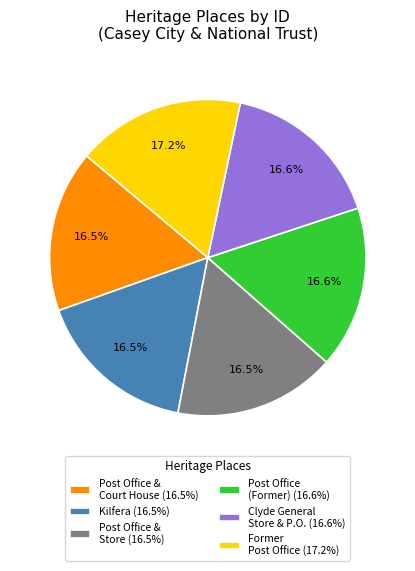

What is the ratio of the value at Clyde General Store & P.O. (16.6%) to the value at Post Office & Store (16.5%)?

1.0